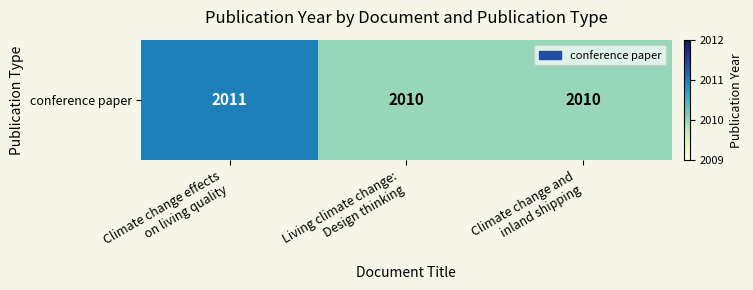

What is the sum of the values at Living climate change:
Design thinking and Climate change effects
on living quality?

4021